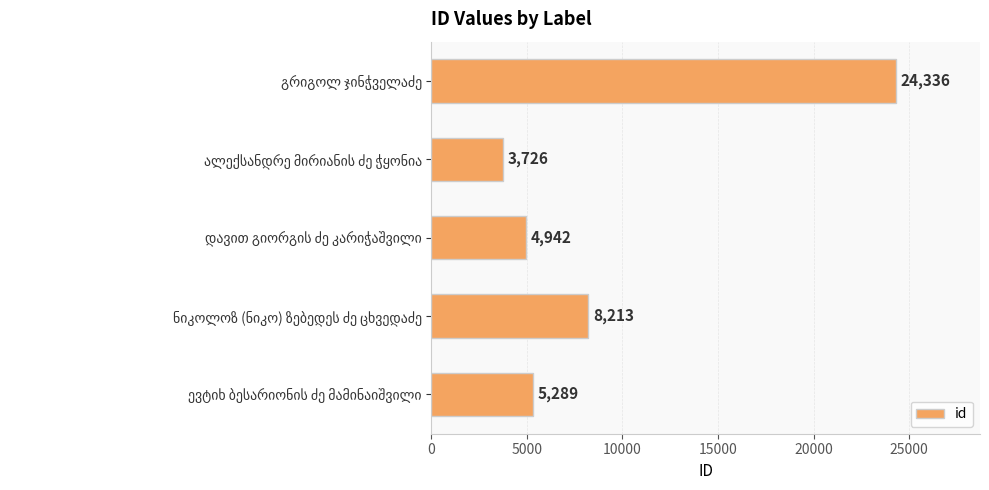

What is the value of the 1st bar from the top?

24336